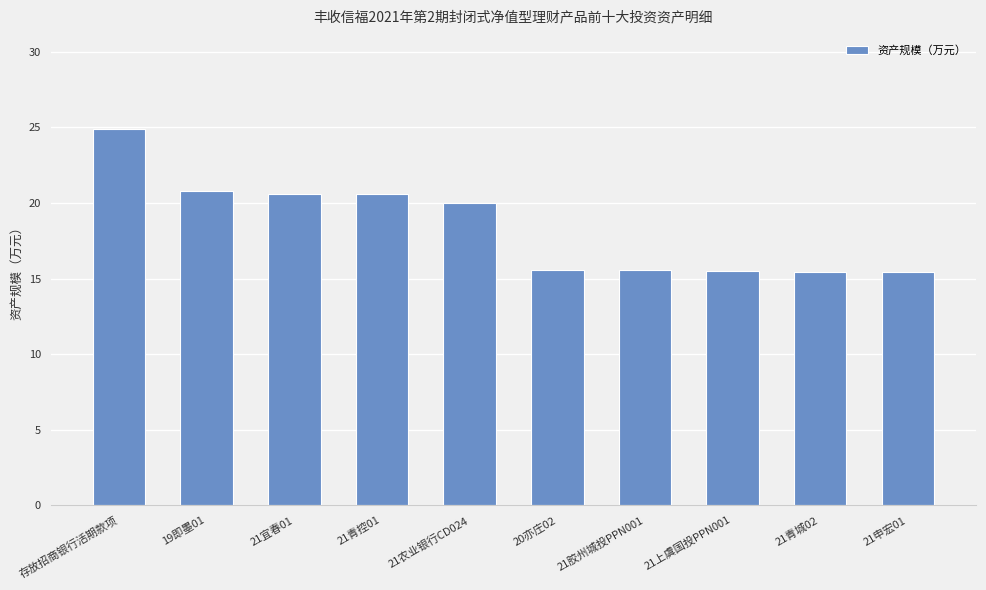

What is the average value?

18.5